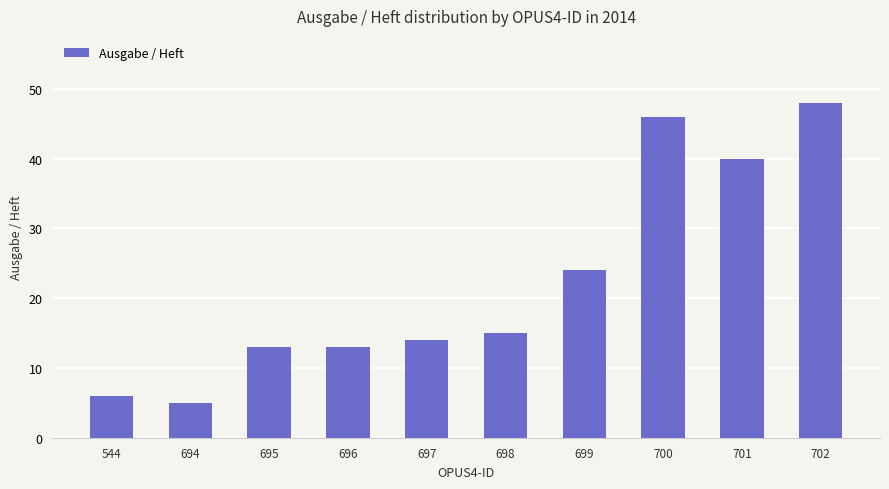

Are the bars grouped side by side (vs. stacked)?

No